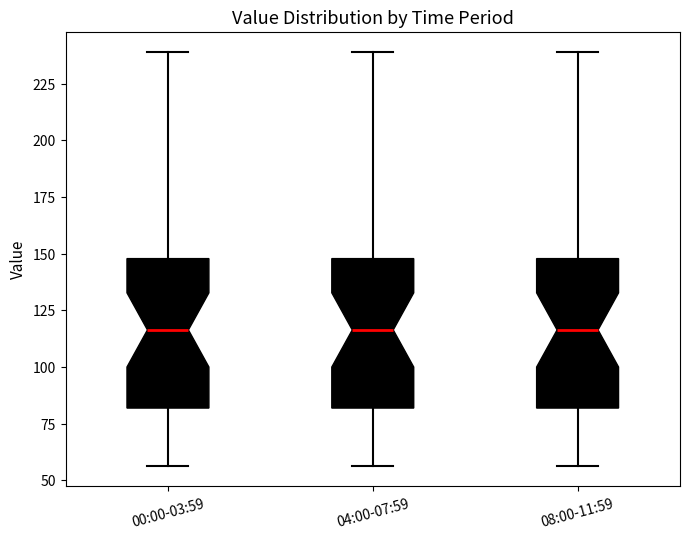

Where is the lower edge of the box for 00:00-03:59 on the y-axis? The values are not printed on the chart, so give them approximately, as read against the axis.

80